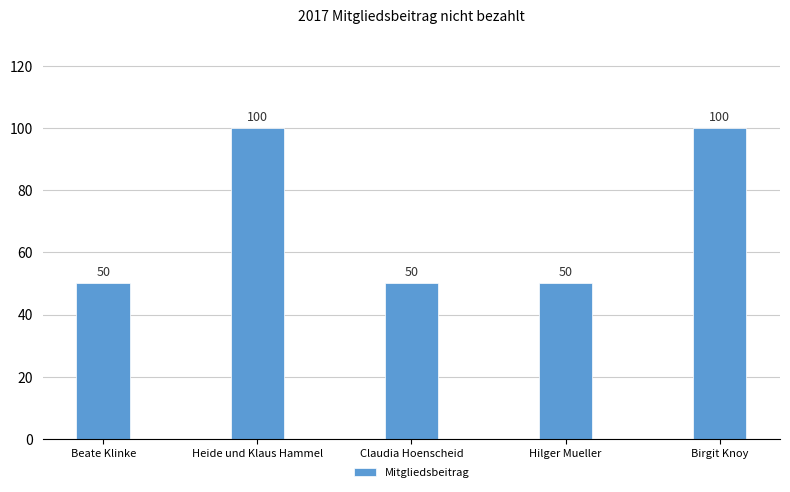

Reading right to left, extract all data points from this chart.

Birgit Knoy=100	Hilger Mueller=50	Claudia Hoenscheid=50	Heide und Klaus Hammel=100	Beate Klinke=50